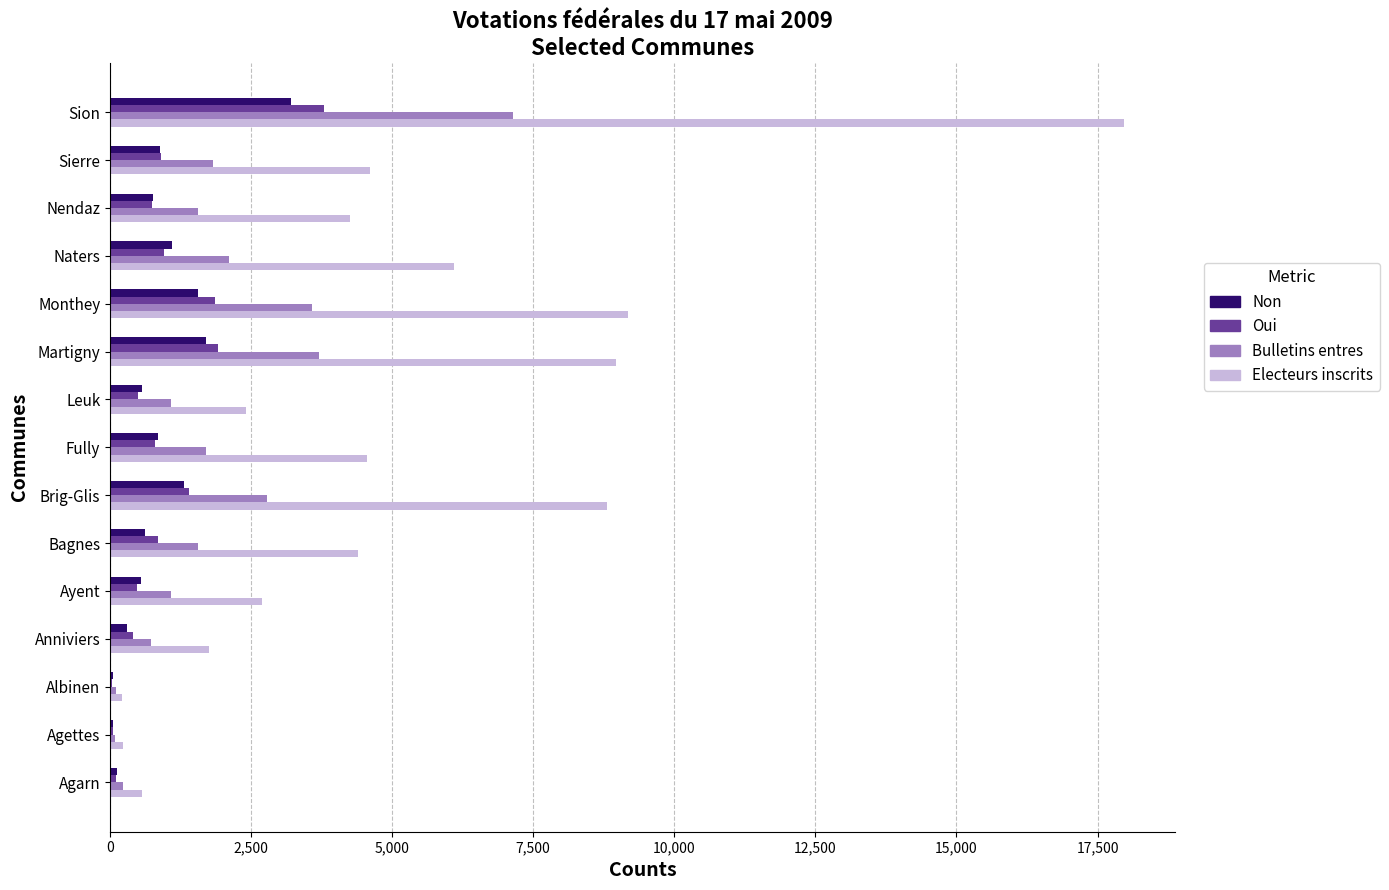

Between Sierre and Sion, which series saw the biggest shift?

Electeurs inscrits